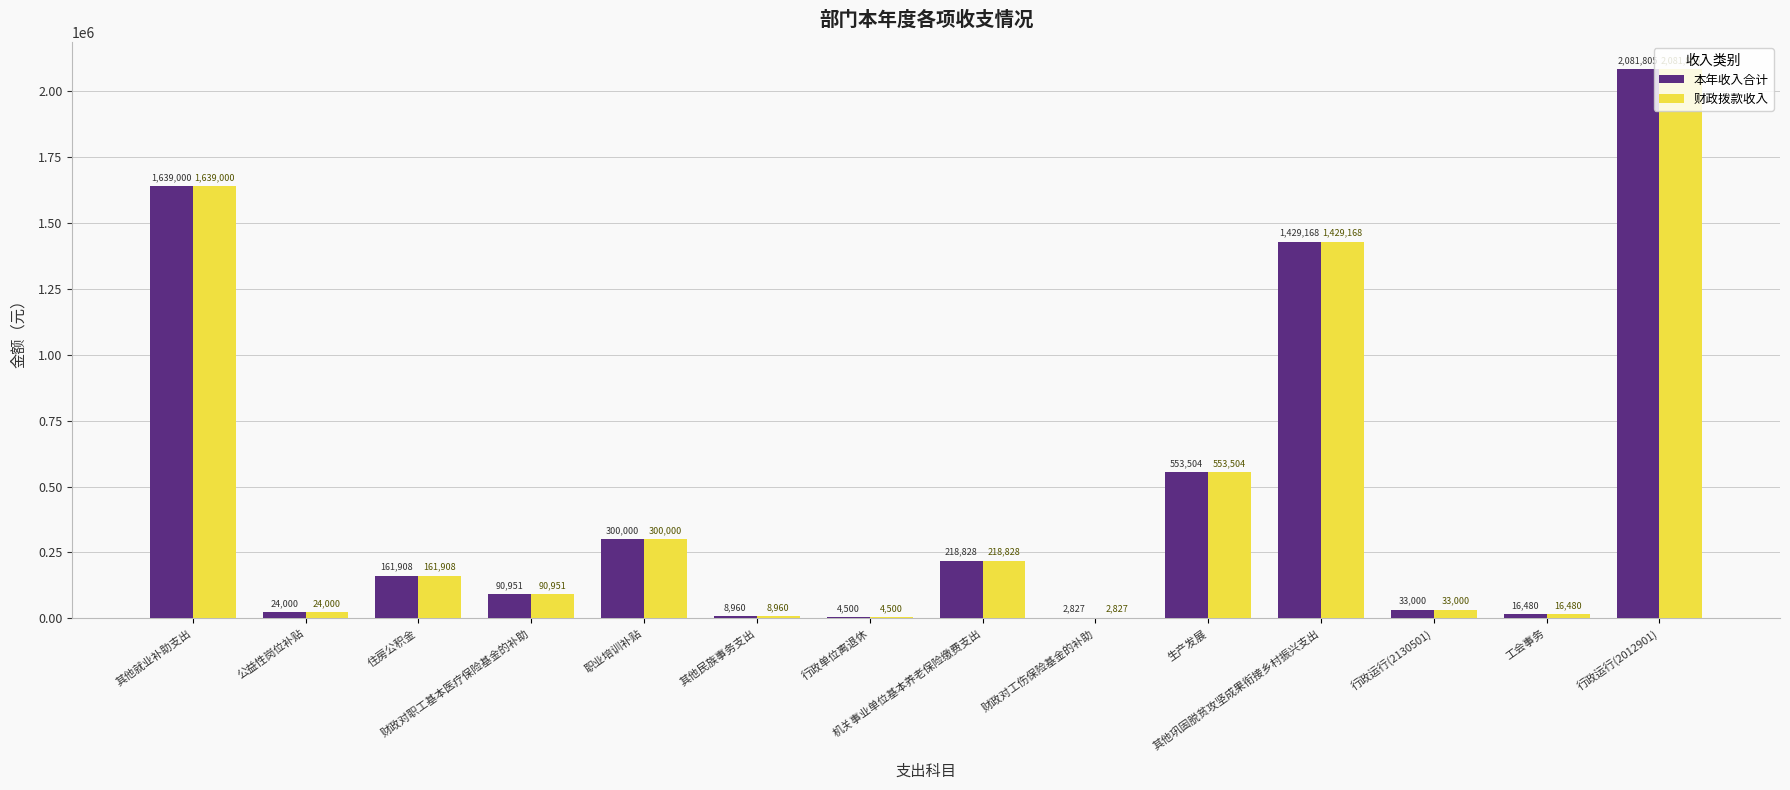

What is the value of the 财政拨款收入 bar at the 4th from the left?

90951.5